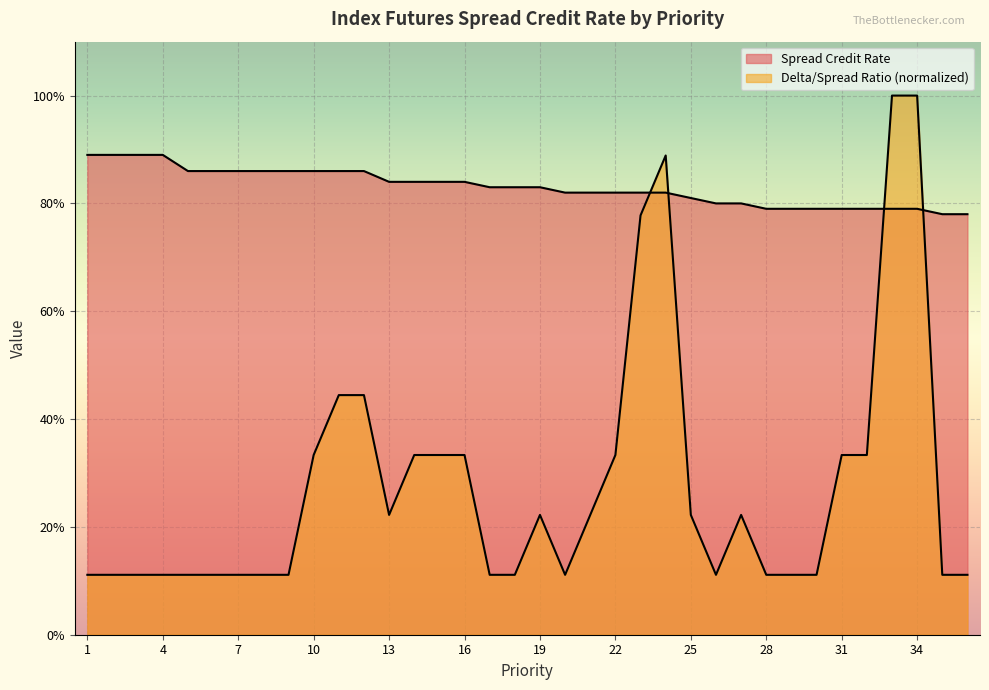

Is the value of Spread Credit Rate at 7 greater than the value of Delta/Spread Ratio at 2?

Yes